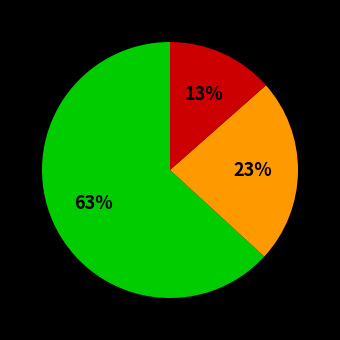

Is there a majority slice in this chart?

Yes